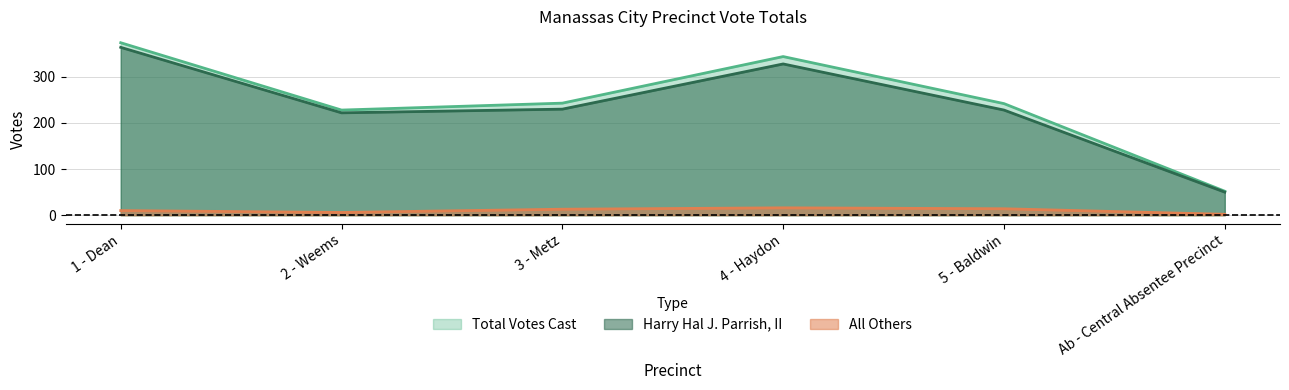

Is it true that Total Votes Cast equals 128 at 4 - Haydon?

False